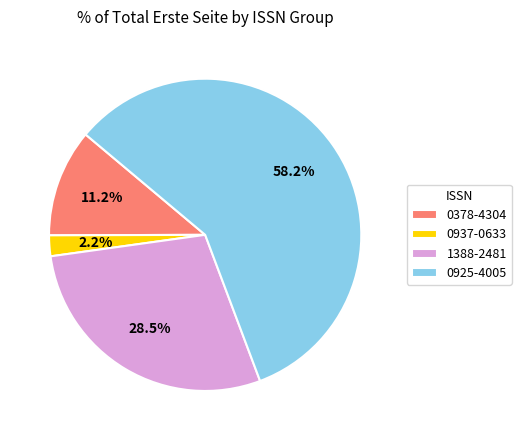

Count the number of slices in the pie.

4